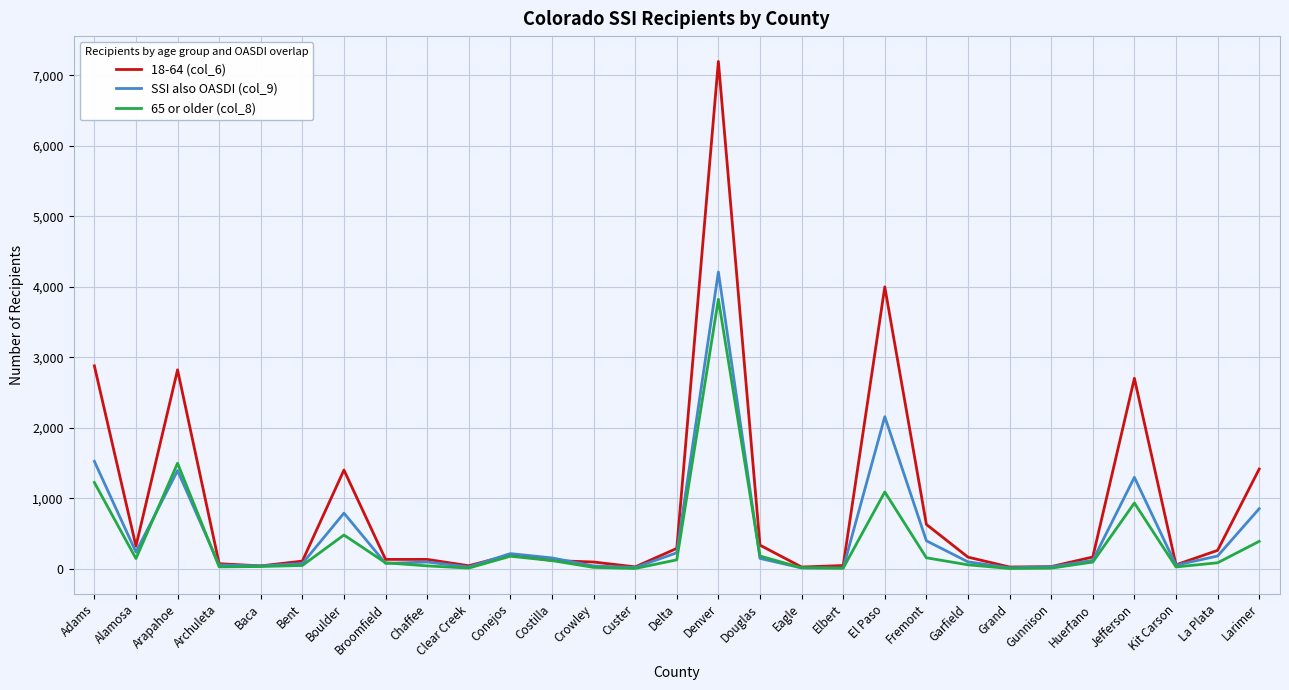

Does the chart have visible grid lines?

Yes